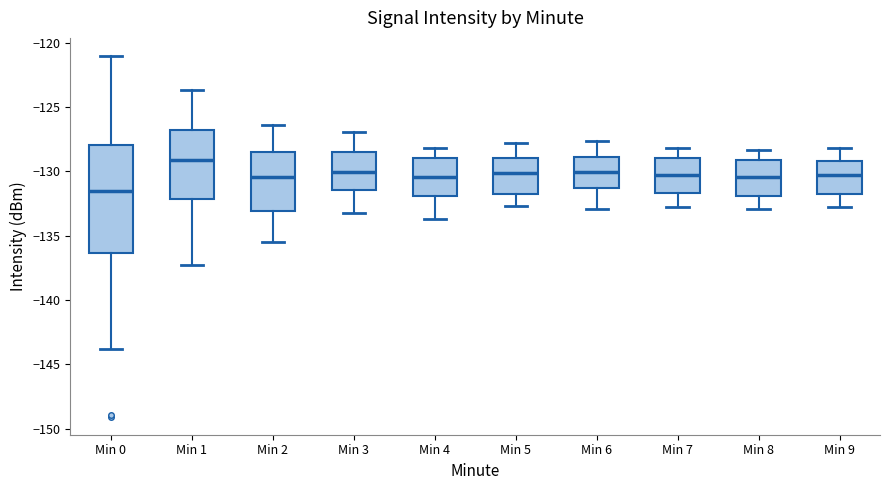

Where is the upper edge of the box for Min 1 on the y-axis? The values are not printed on the chart, so give them approximately, as read against the axis.

-127.0